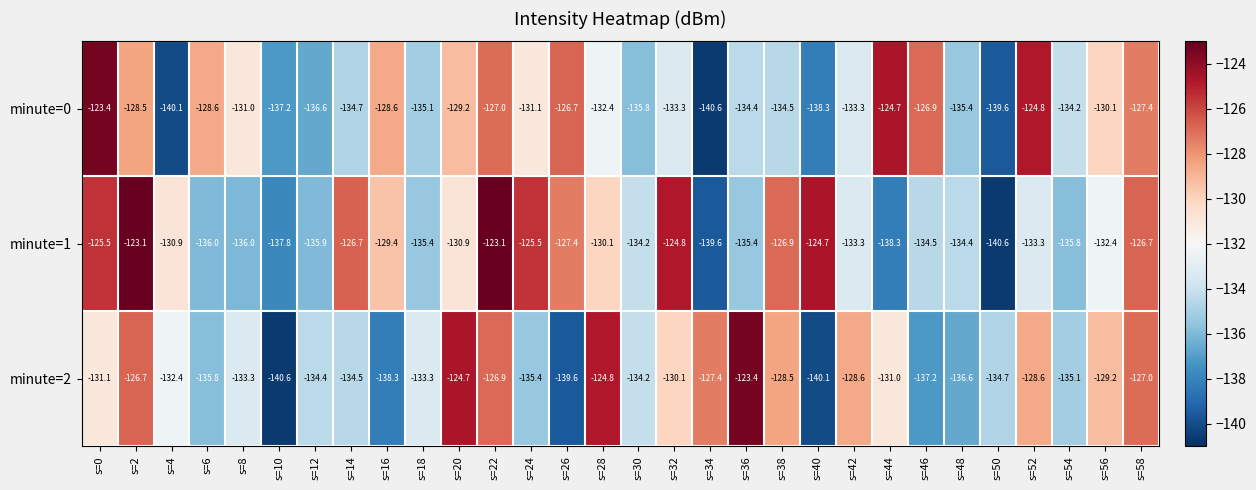

What is the total value across all series at s=54?

-405.1